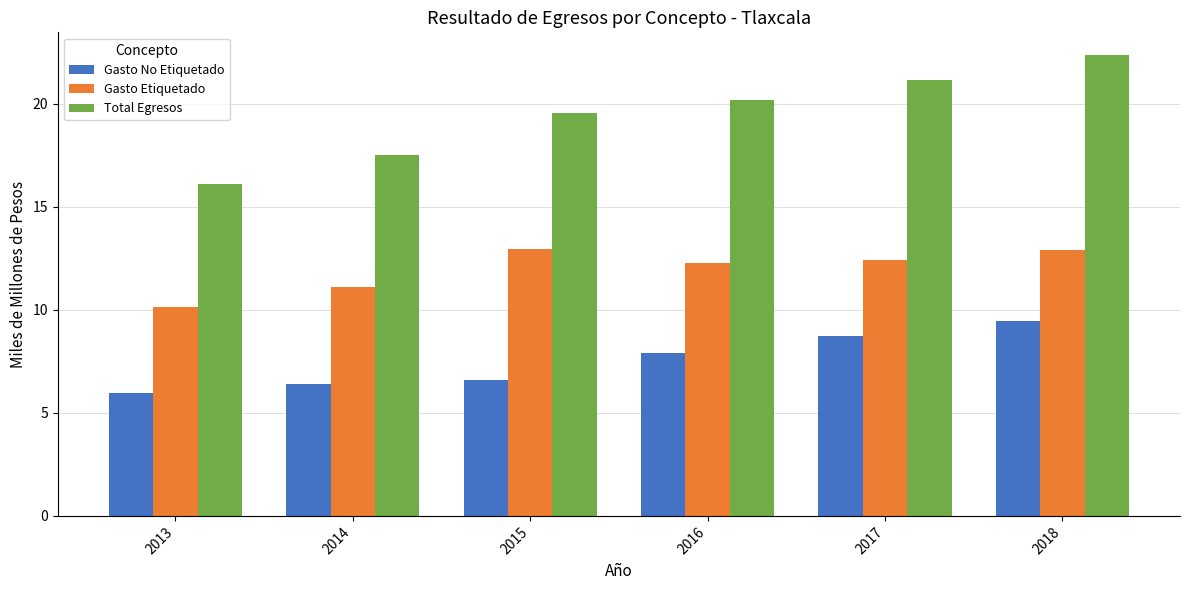

What is the value of the Gasto Etiquetado bar at the 2nd from the left?

11.1